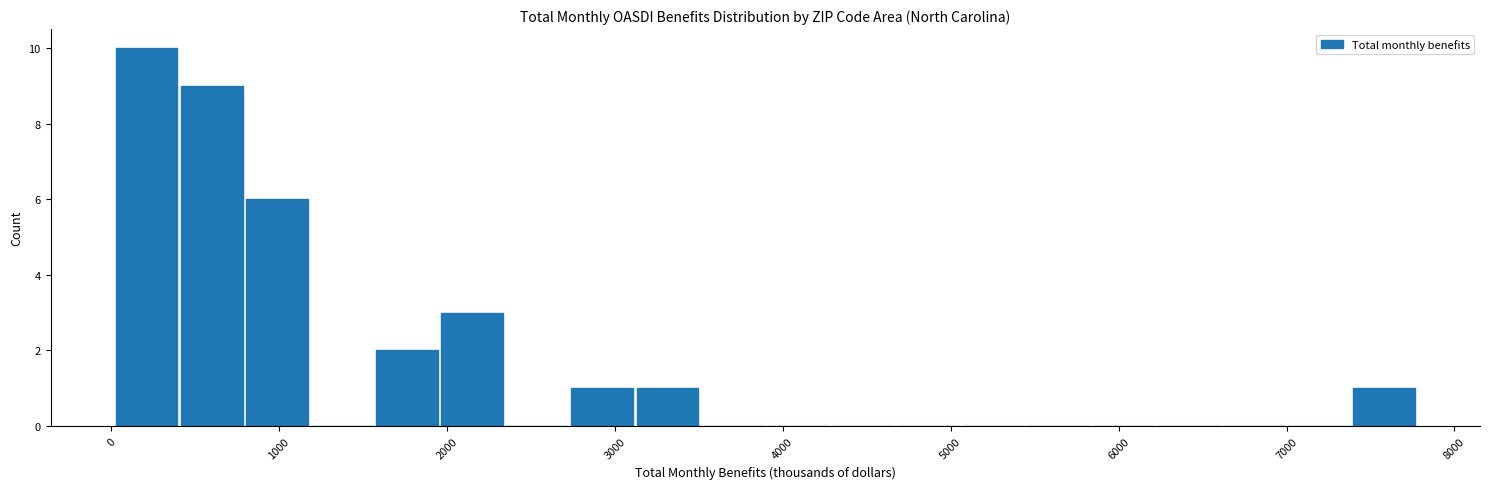

Around what value on the x-axis is the tallest bar? Give the approximate position of its centre, as read against the axis.

200